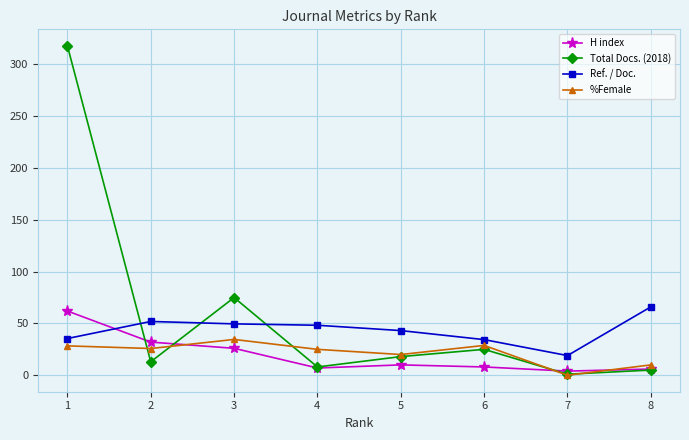

How many data points in Ref. / Doc. are above 48?

4